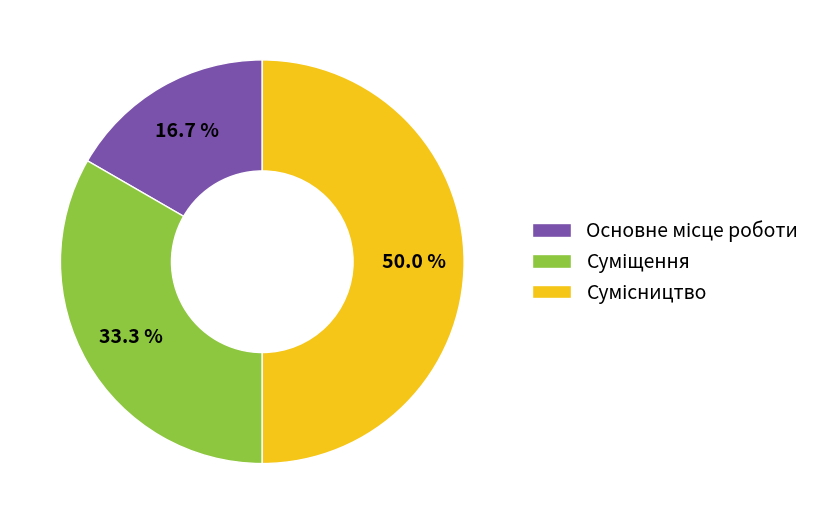

Which category has the biggest portion of the pie?

Сумісництво